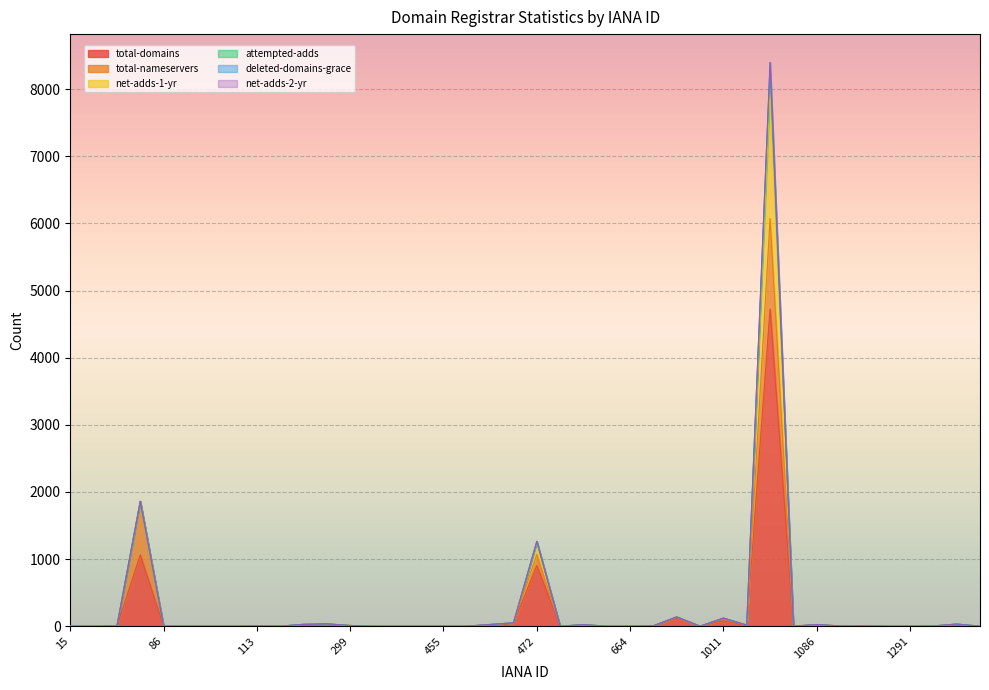

Which series changed the most between 106 and 670?

total-domains